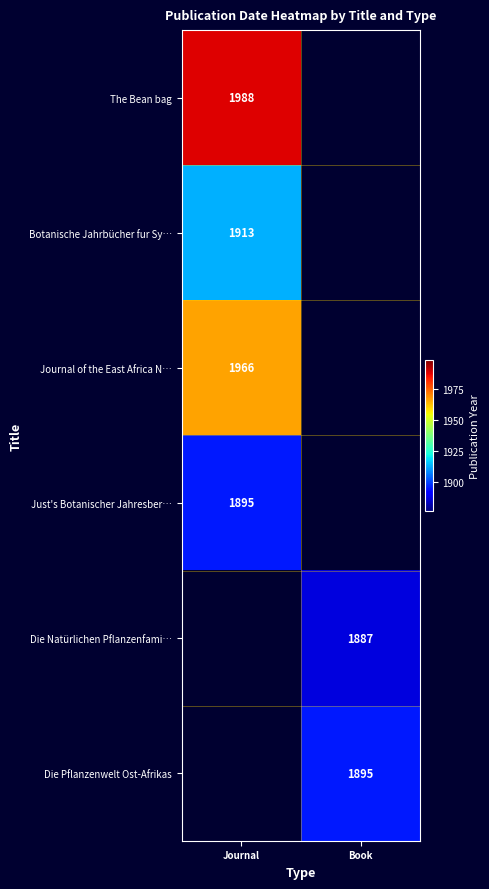

The Die Natürlichen Pflanzenfami… series shows 1887 at Book. True or false?

True